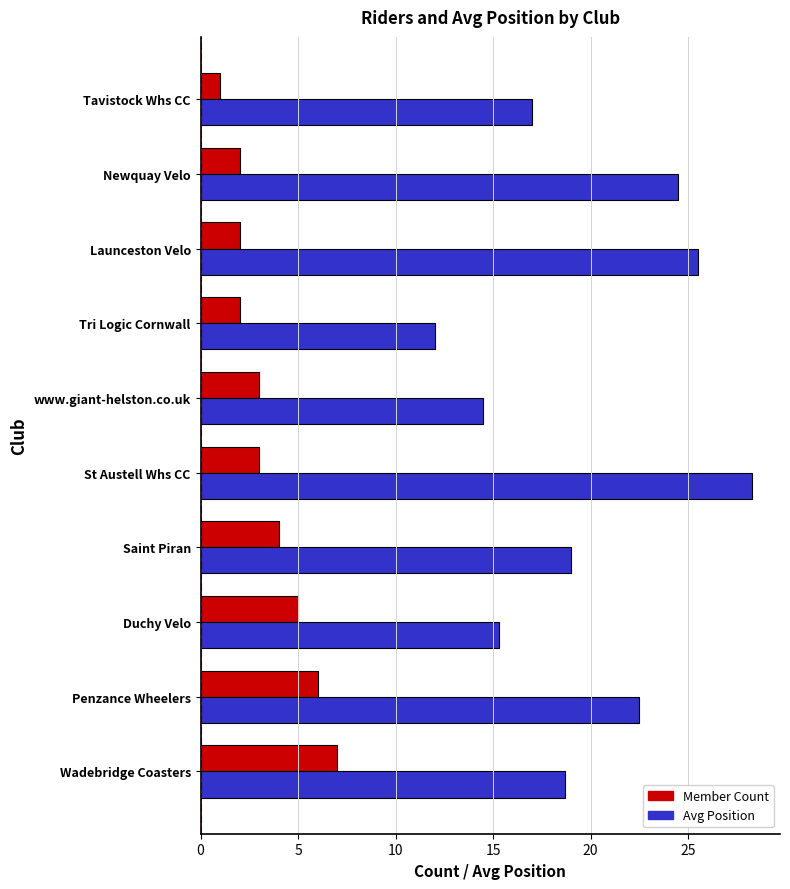

At which label does Member Count reach its minimum?

Tavistock Whs CC